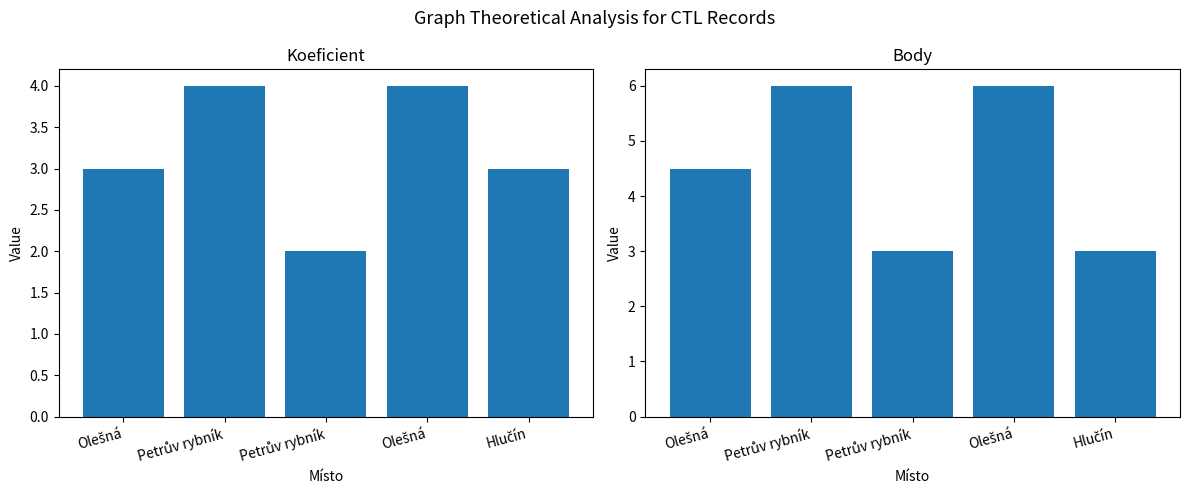

Which category has the highest value across all series?

Petrův rybník